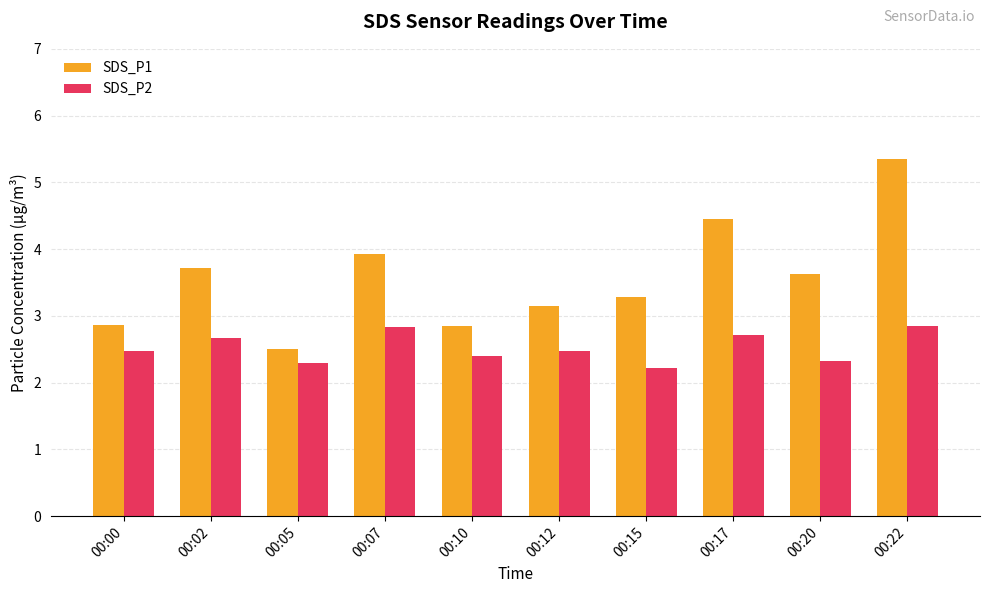

What is the total value across all series at 00:00?

5.3